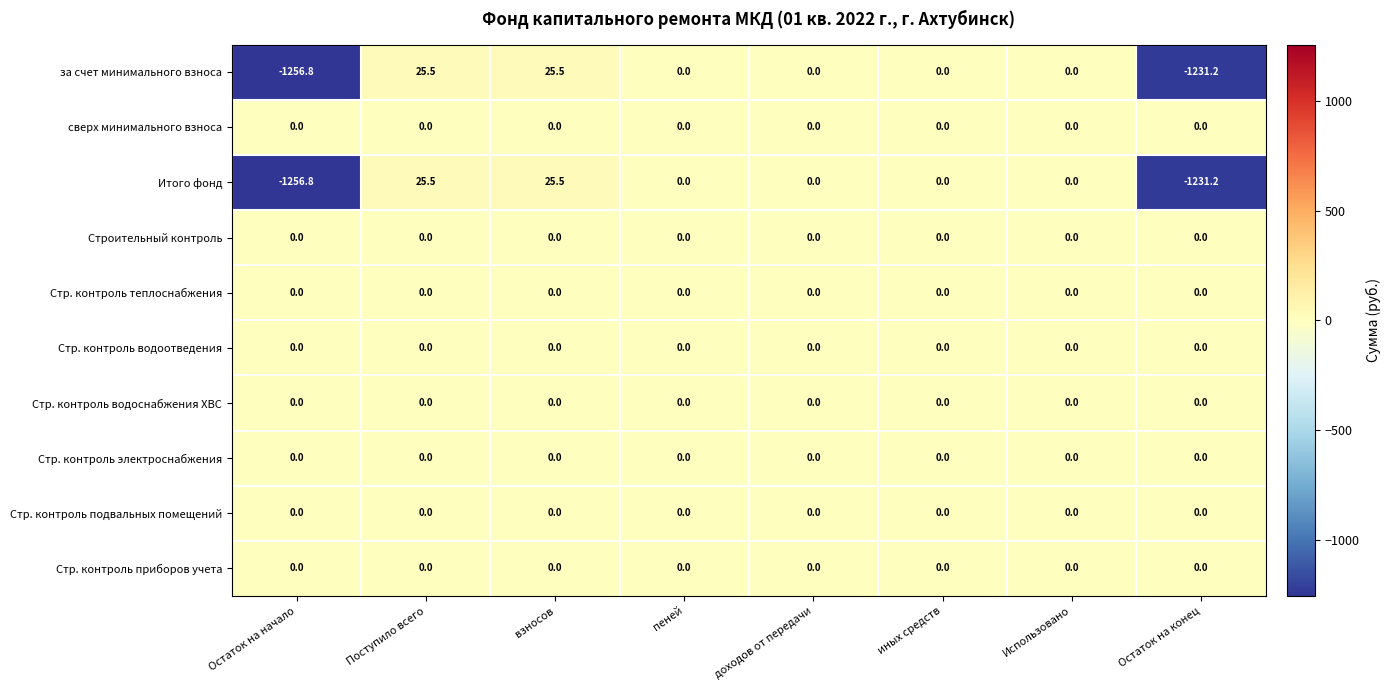

What is the spread (max minus min) of values at взносов?

25.5